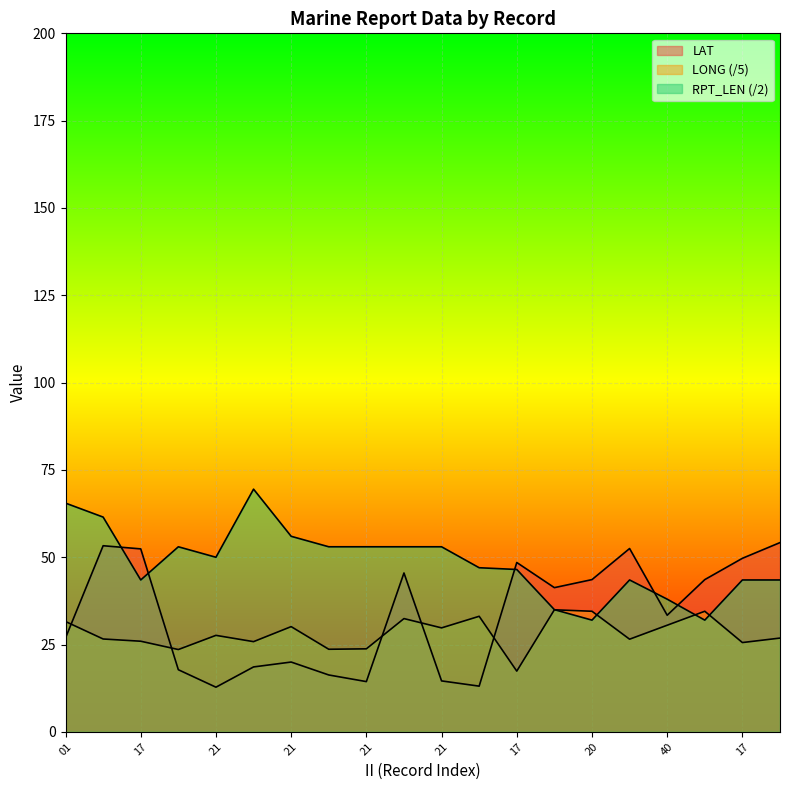

How many lines are shown in the chart?

3